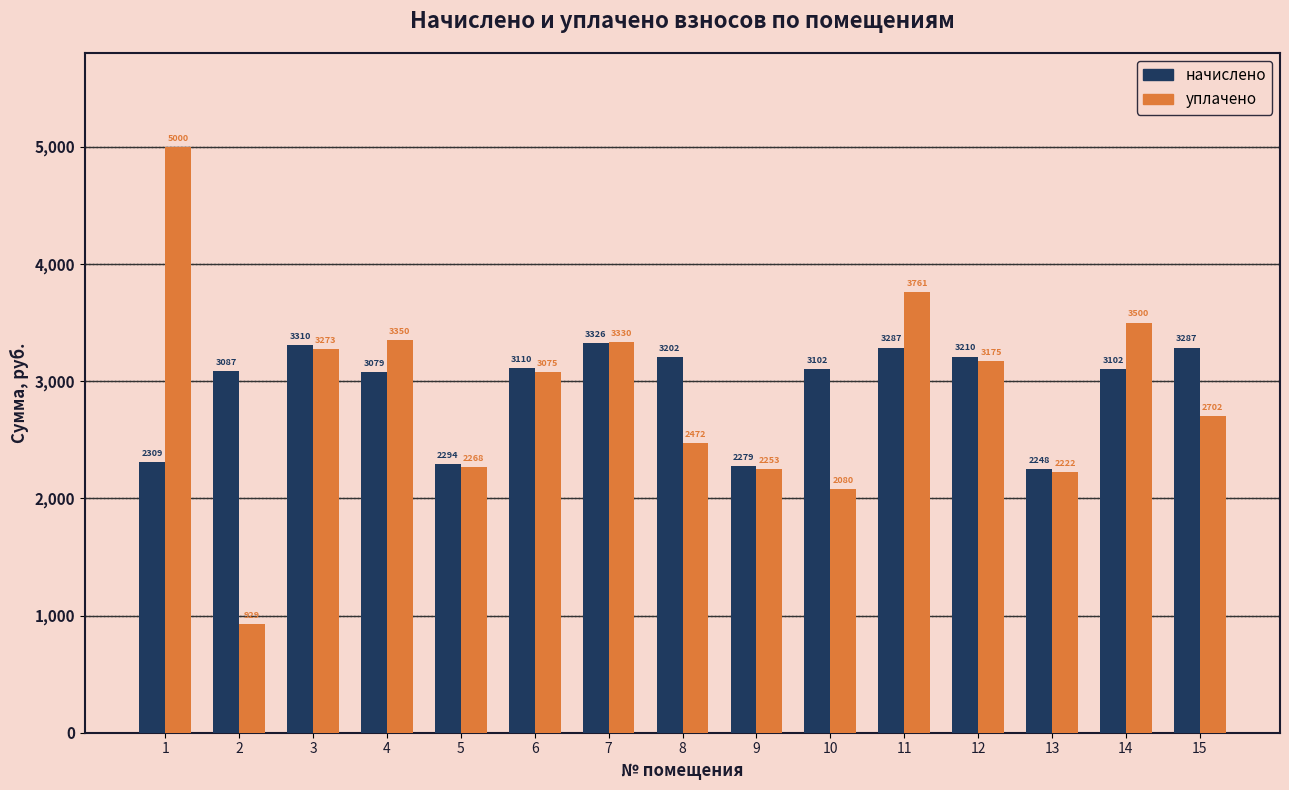

At how many categories does at least one series exceed 2427?

12